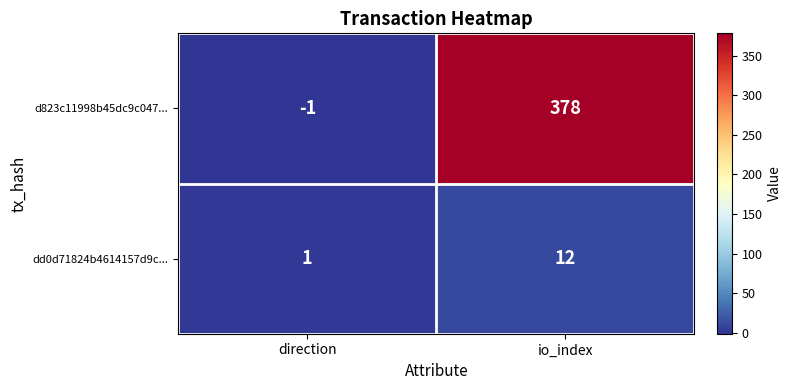

Between direction and io_index, which series saw the biggest shift?

d823c11998b45dc9c047...